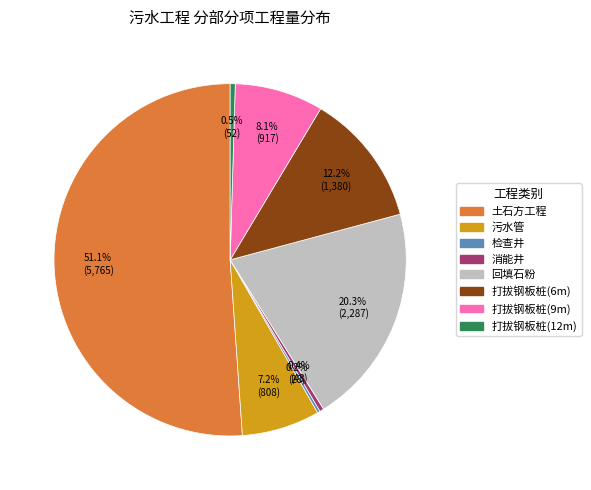

To the nearest percent, what portion does 回填石粉 represent?

20%